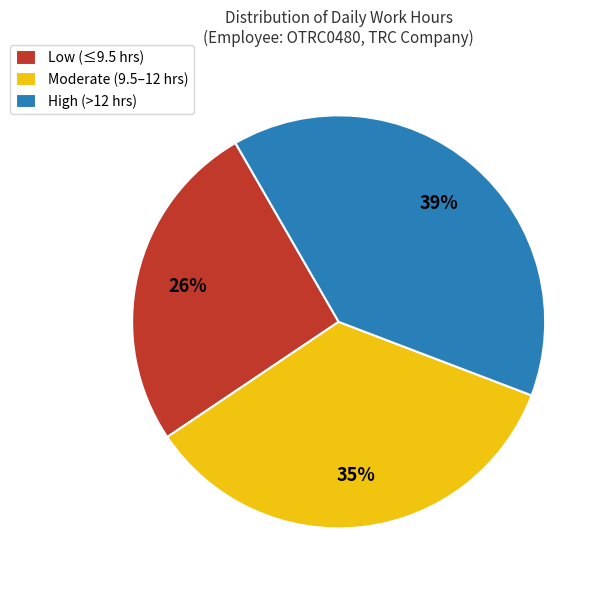

How many segments does this pie chart have?

3